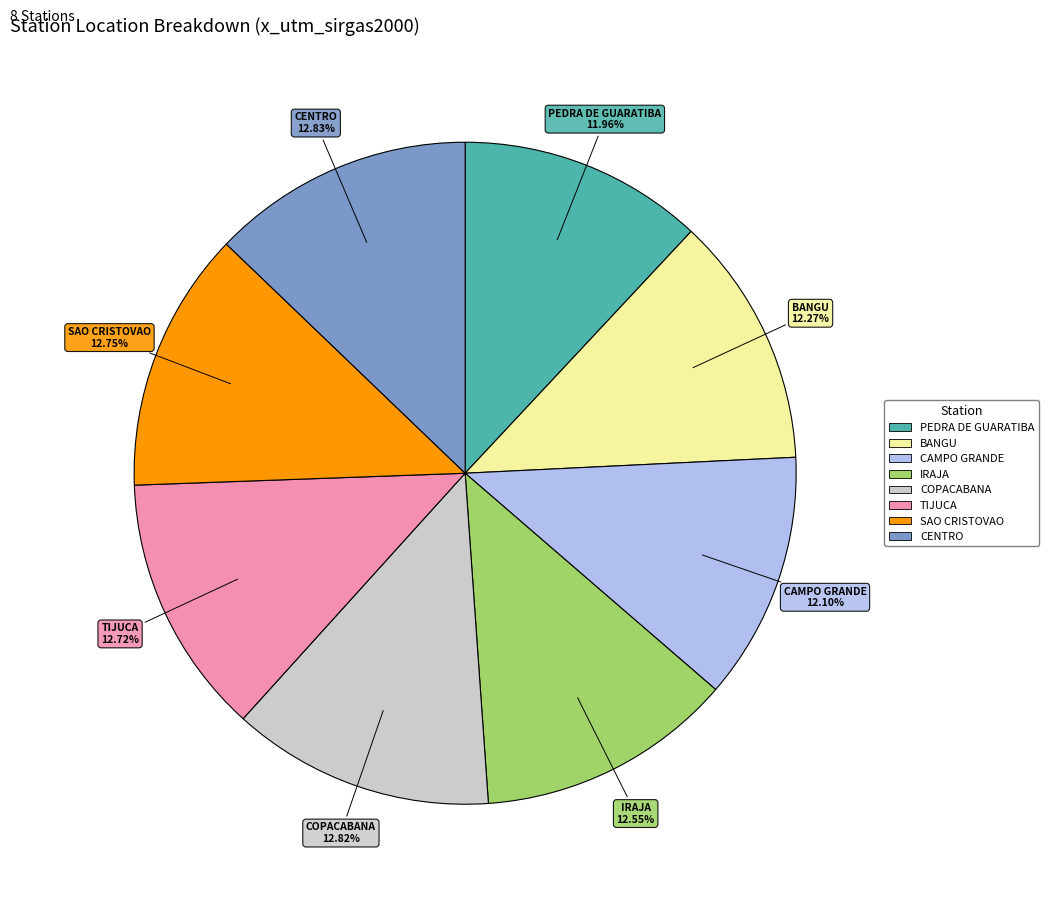

Is COPACABANA the majority of the pie?

No